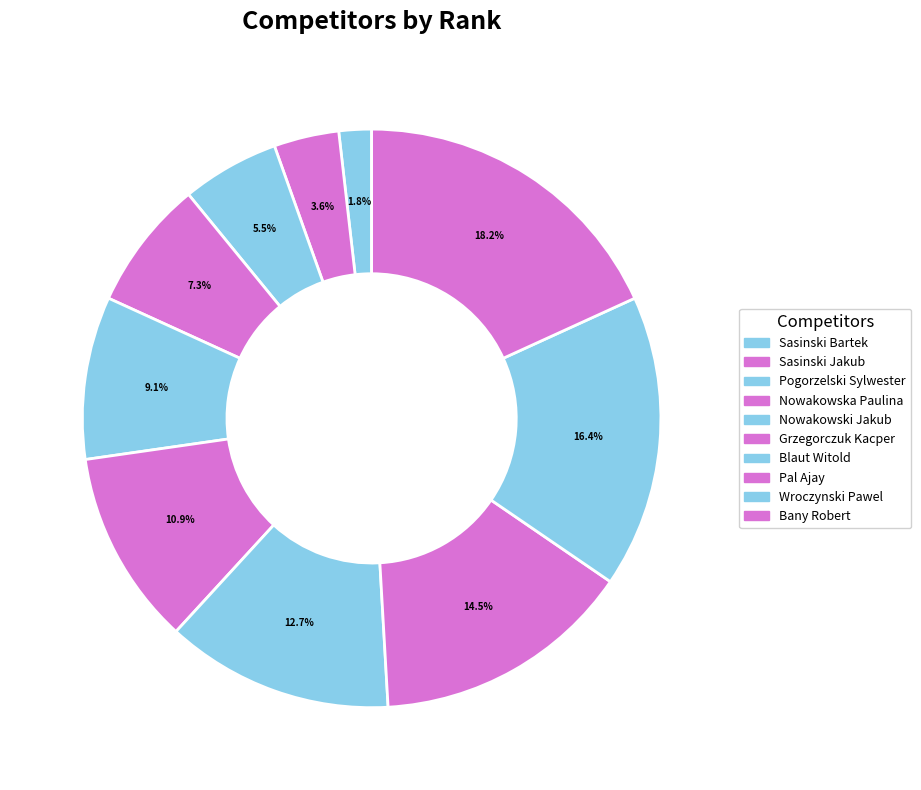

Is it true that Blaut Witold is 13% of the pie?

True